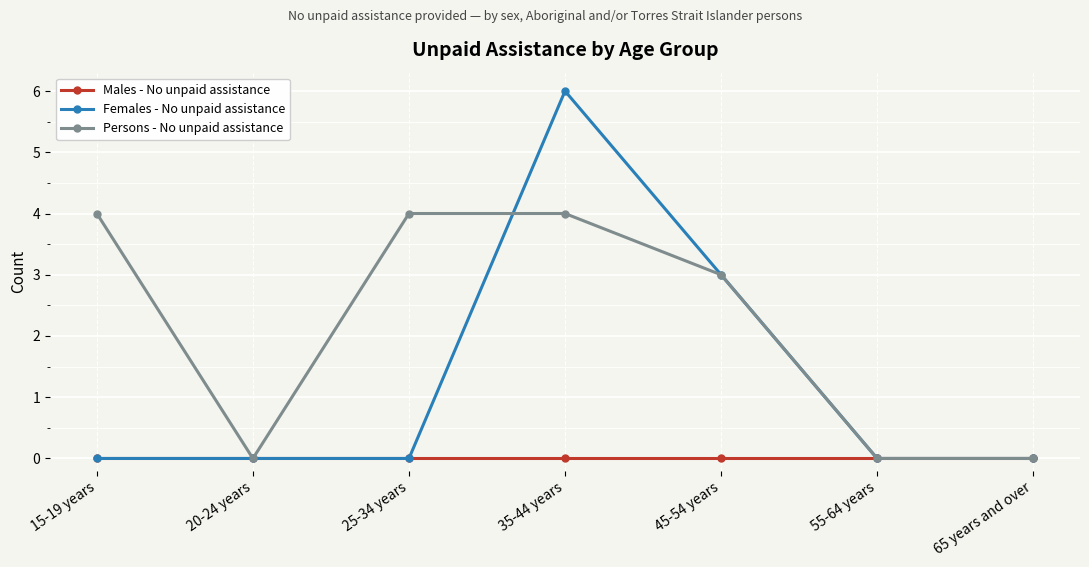

True or false: Females - No unpaid assistance and Persons - No unpaid assistance cross at least once.

True